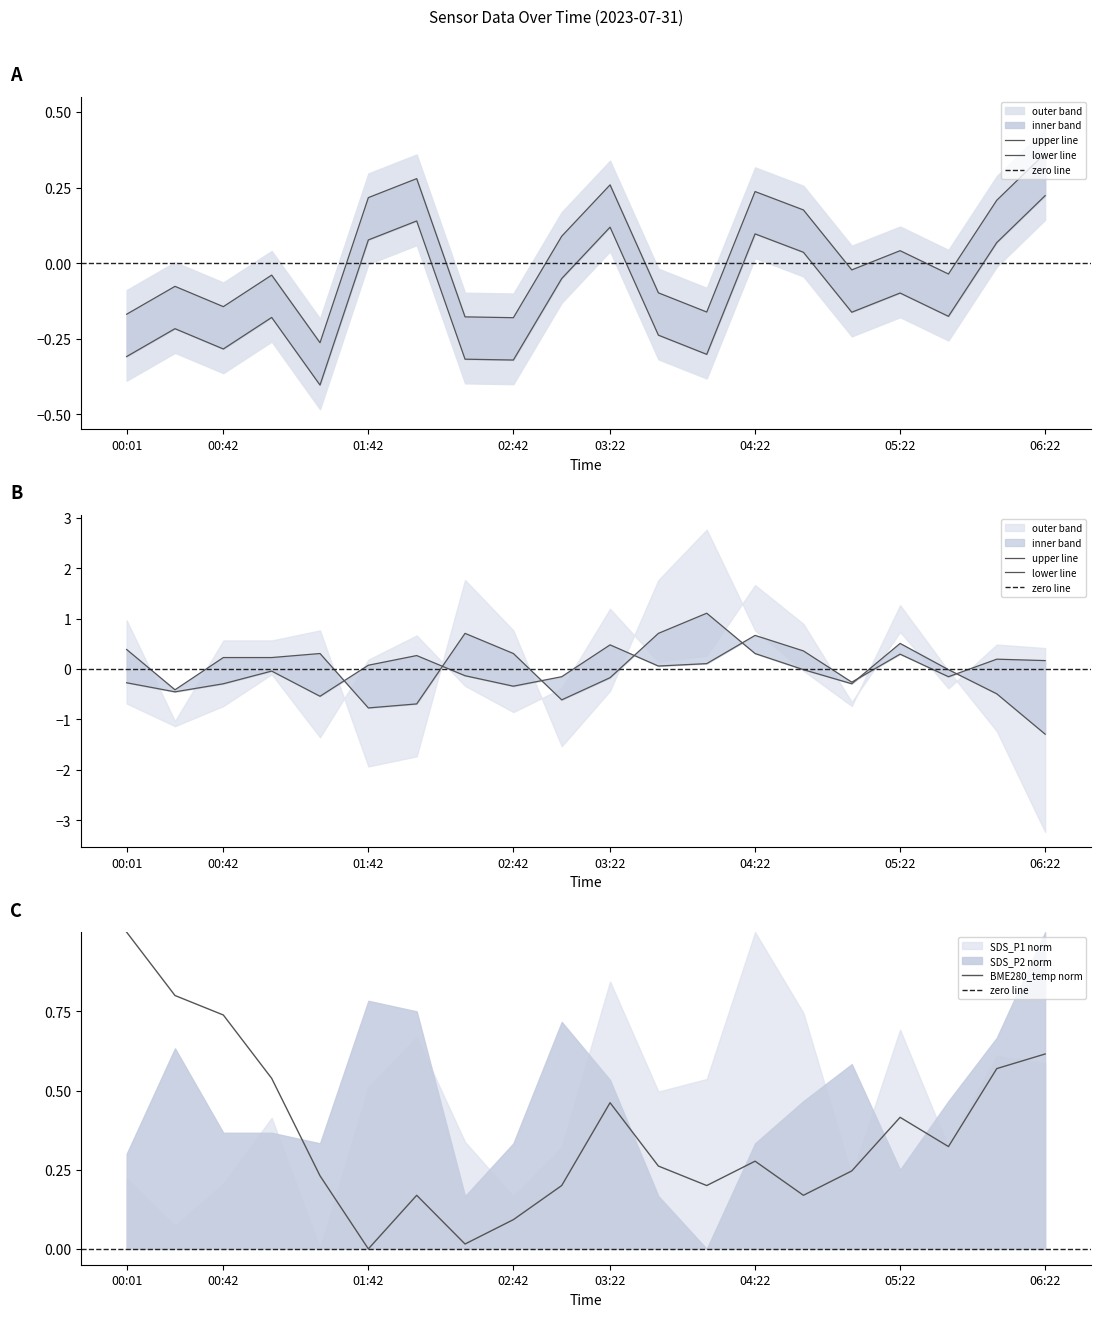

At which label does BME280_temp norm reach its peak?

00:01